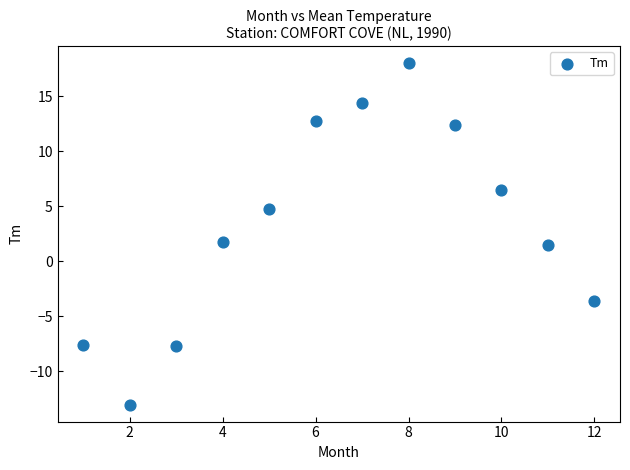

What is the average Y value?

3.4